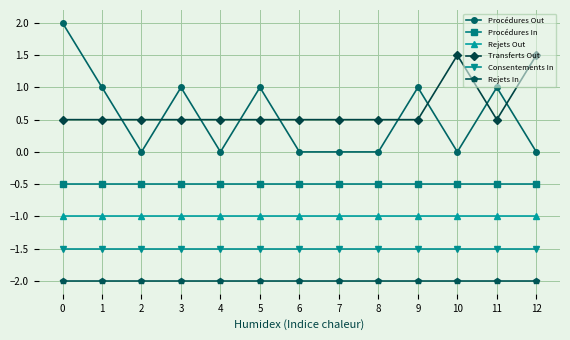

Does the chart display data point markers on the line(s)?

Yes